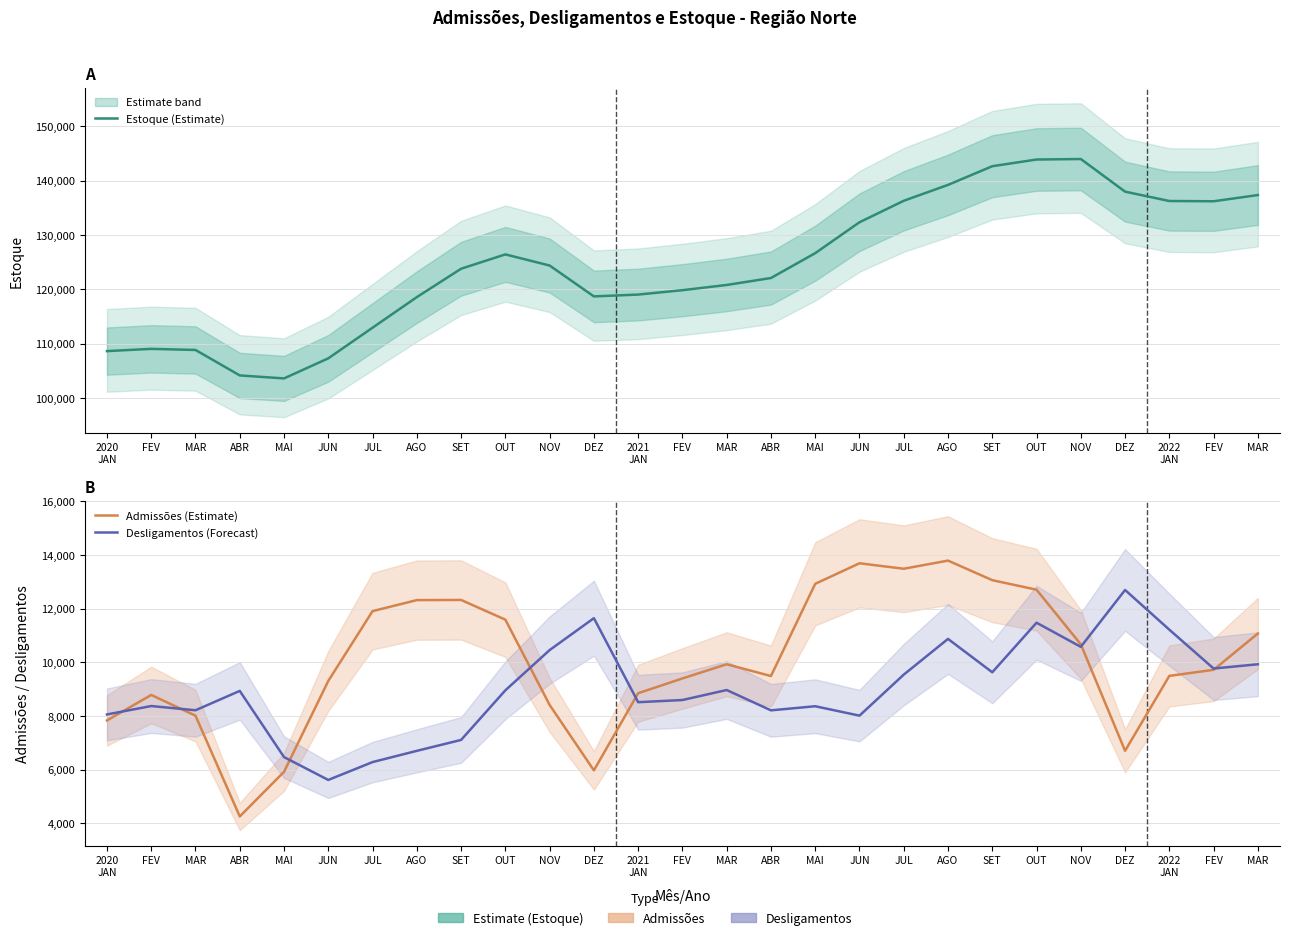

Reading right to left, list all the values displayed in this chart.

Estoque (Estimate): MAR=137328	FEV=136181	2022
JAN=136229	DEZ=137953	NOV=143952	OUT=143859	SET=142628	AGO=139192	JUL=136271	JUN=132321	MAI=126637	ABR=122070	MAR=120791	FEV=119829	2021
JAN=119024	DEZ=118689	NOV=124366	OUT=126412	SET=123776	AGO=118554	JUL=112931	JUN=107300	MAI=103606	ABR=104155	MAR=108838	FEV=109040	2020
JAN=108627
Admissões (Estimate): MAR=11075	FEV=9721	2022
JAN=9494	DEZ=6700	NOV=10671	OUT=12709	SET=13065	AGO=13795	JUL=13491	JUN=13695	MAI=12929	ABR=9488	MAR=9929	FEV=9399	2021
JAN=8848	DEZ=5970	NOV=8411	OUT=11592	SET=12327	AGO=12321	JUL=11910	JUN=9307	MAI=5916	ABR=4251	MAR=8010	FEV=8783	2020
JAN=7833
Desligamentos (Forecast): MAR=9928	FEV=9769	2022
JAN=11218	DEZ=12699	NOV=10578	OUT=11478	SET=9629	AGO=10874	JUL=9541	JUN=8011	MAI=8362	ABR=8209	MAR=8967	FEV=8594	2021
JAN=8513	DEZ=11647	NOV=10457	OUT=8956	SET=7105	AGO=6698	JUL=6279	JUN=5613	MAI=6465	ABR=8934	MAR=8212	FEV=8370	2020
JAN=8056